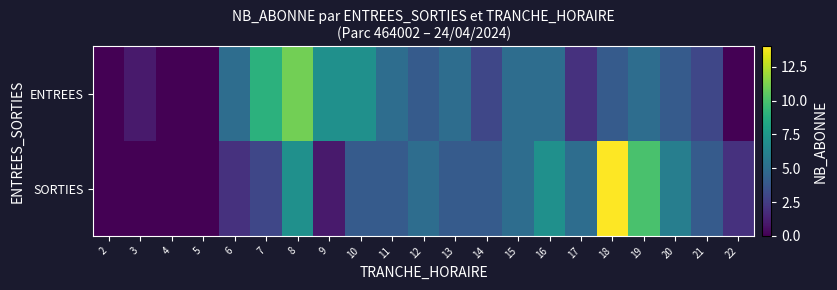

Rank the series by their maximum value, from lowest to highest.

ENTREES, SORTIES